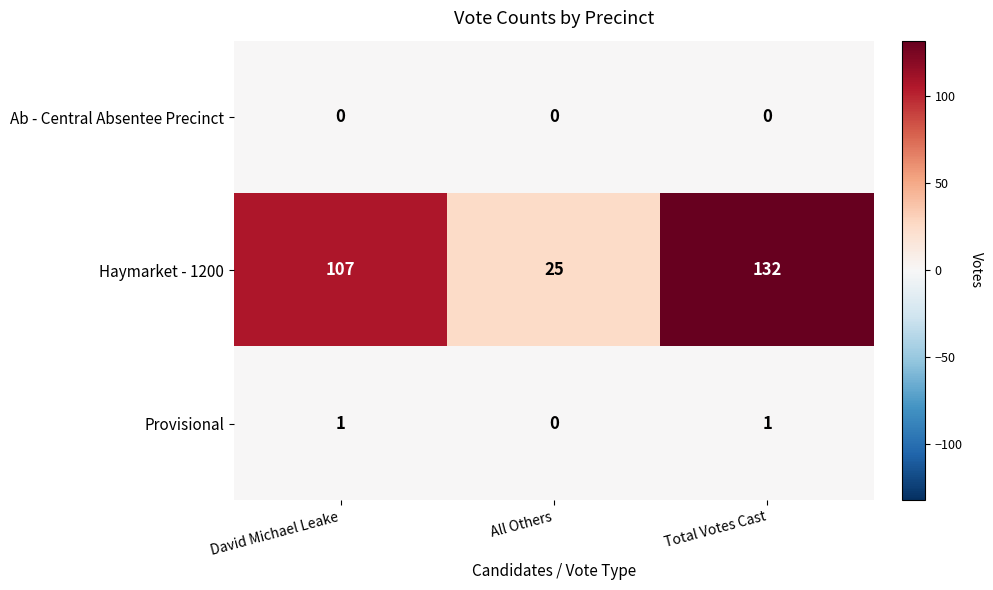

At which label does Provisional reach its minimum?

All Others